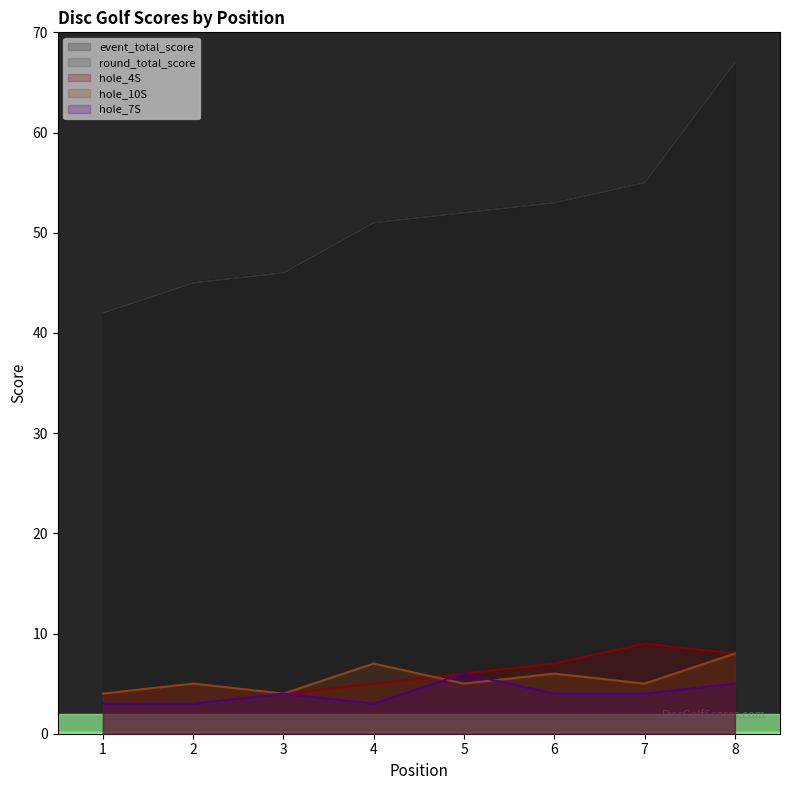

At which category is the sum across all series the highest?

8